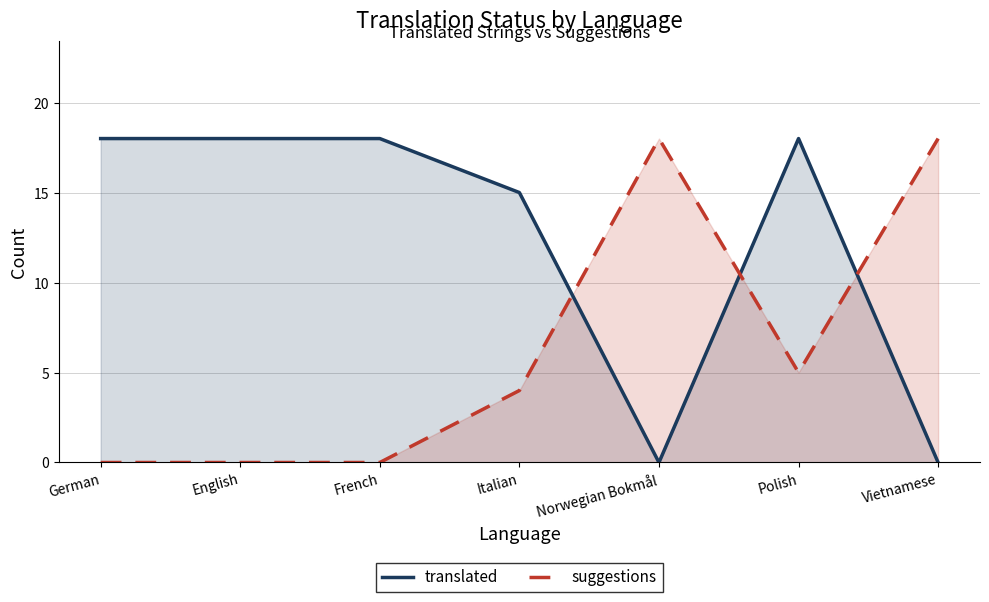

Which series has the largest range (max minus min)?

translated